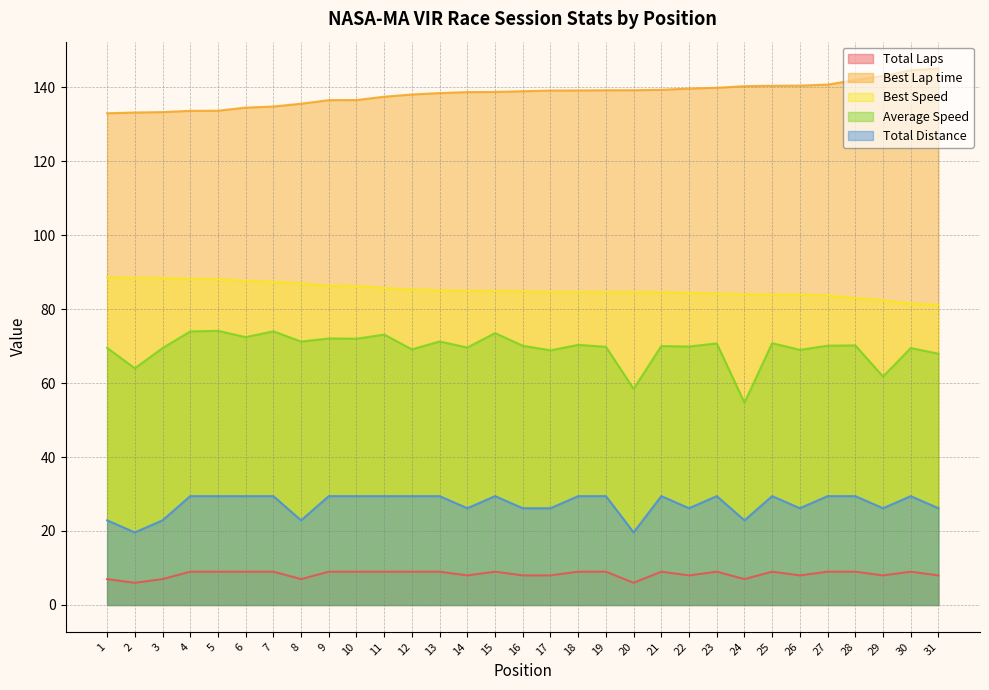

What is the minimum value for Total Laps?

6.0